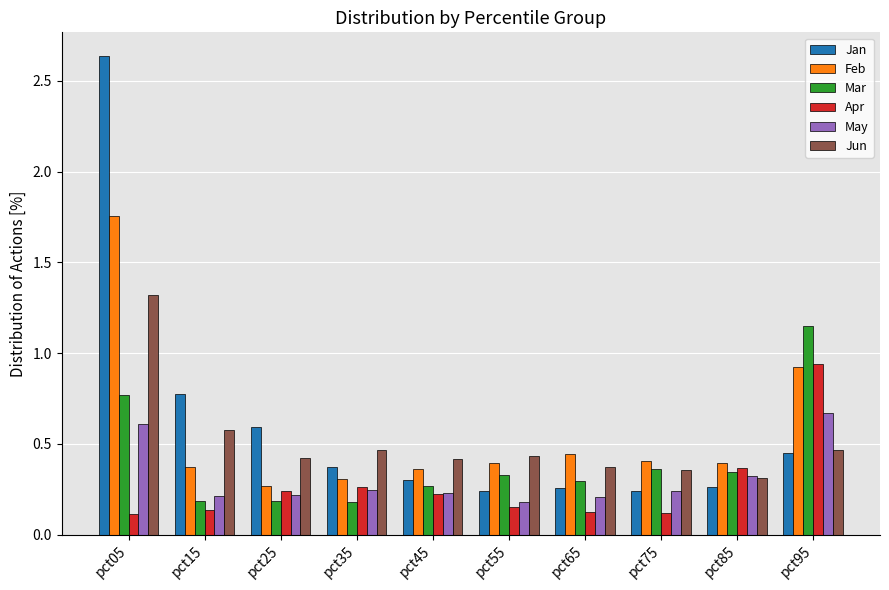

How many groups of bars are there?

10